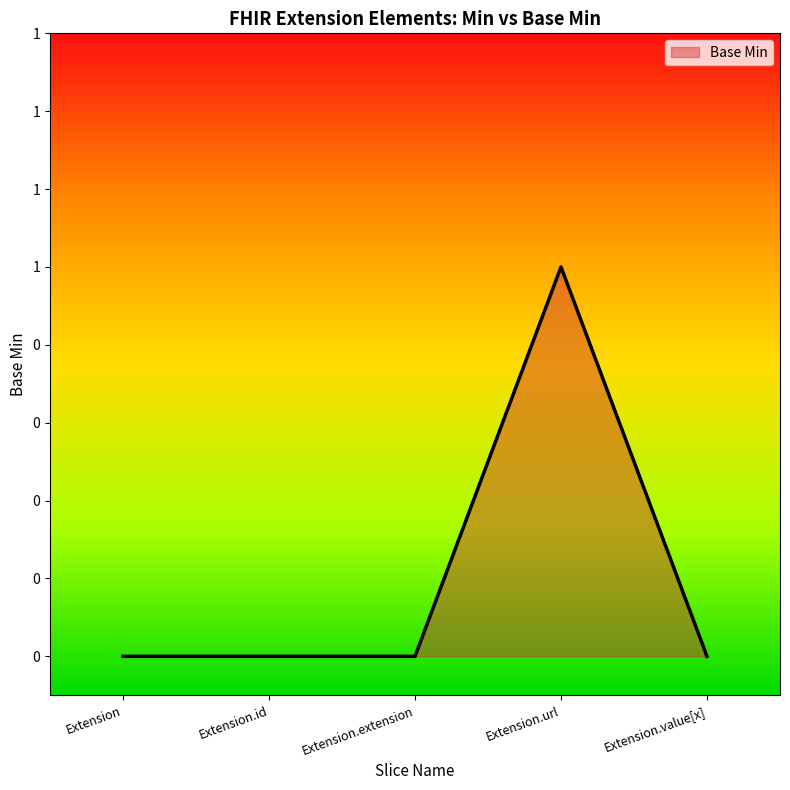

At which label is the value closest to 0?

Extension